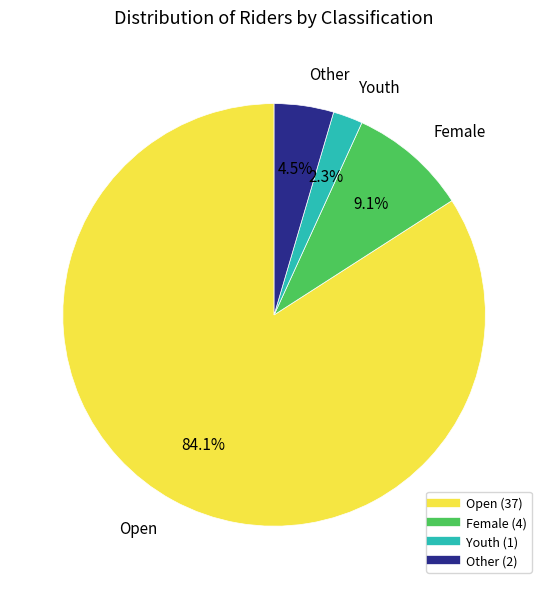

Is there any slice that represents more than half of the pie?

Yes